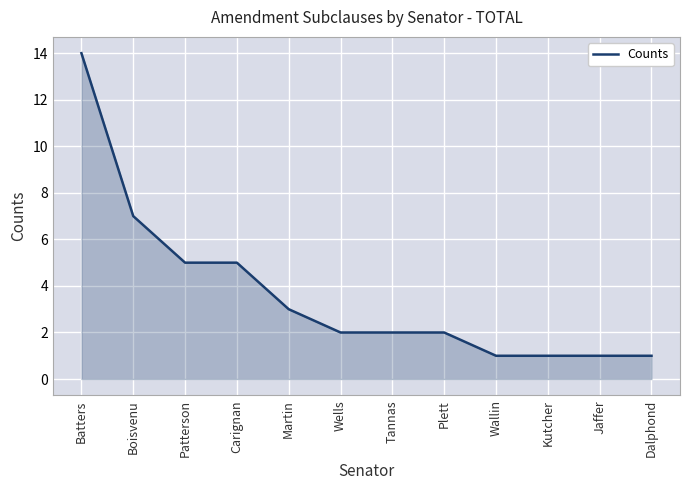

What is the change in value from Batters to Plett?

-12